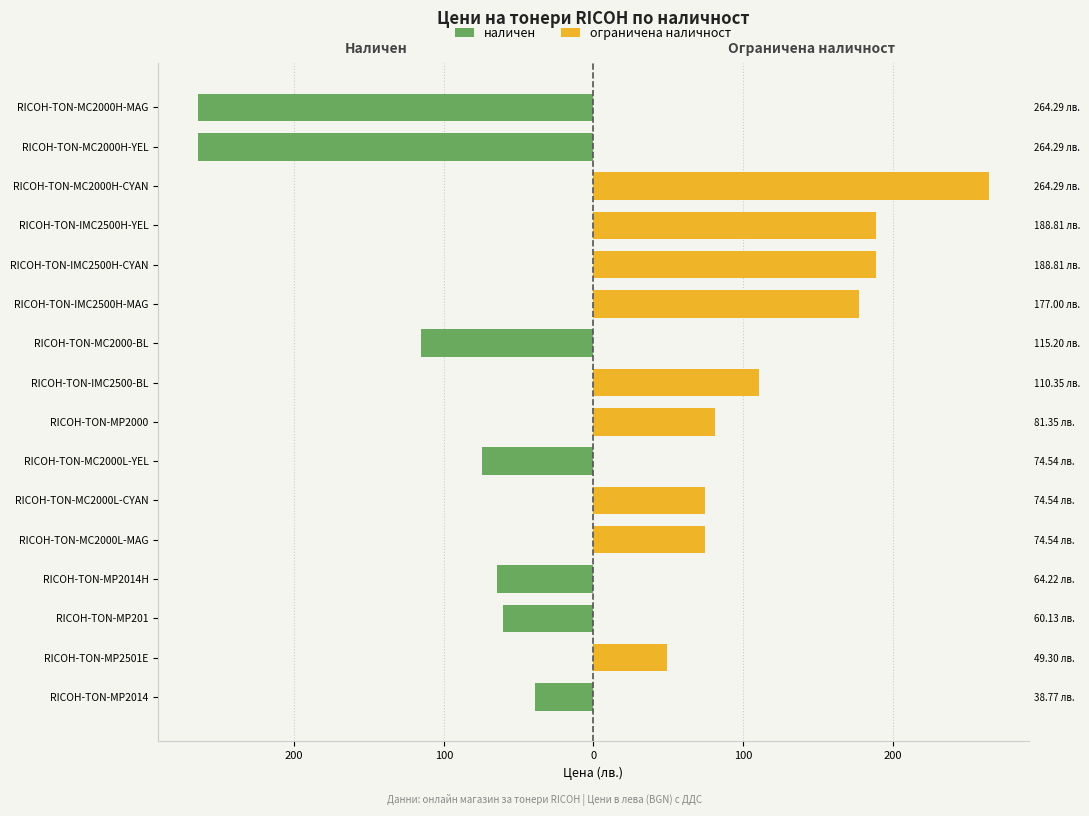

What is the sum of all наличен values?

-881.4